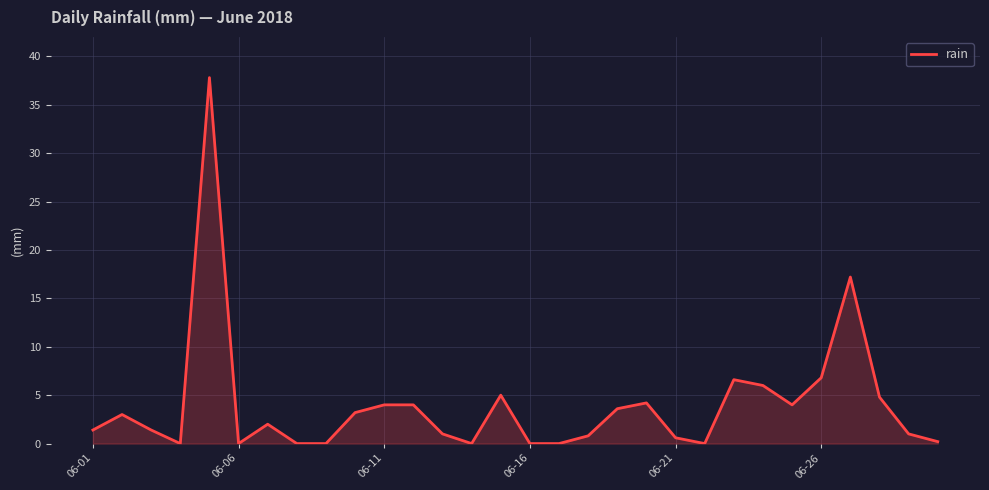

Reading left to right, extract all data points from this chart.

1.4	3.0	1.4	0.0	37.8	0.0	2.0	0.0	0.0	3.2	4.0	4.0	1.0	0.0	5.0	0.0	0.0	0.8	3.6	4.2	0.6	0.0	6.6	6.0	4.0	6.8	17.2	4.8	1.0	0.2